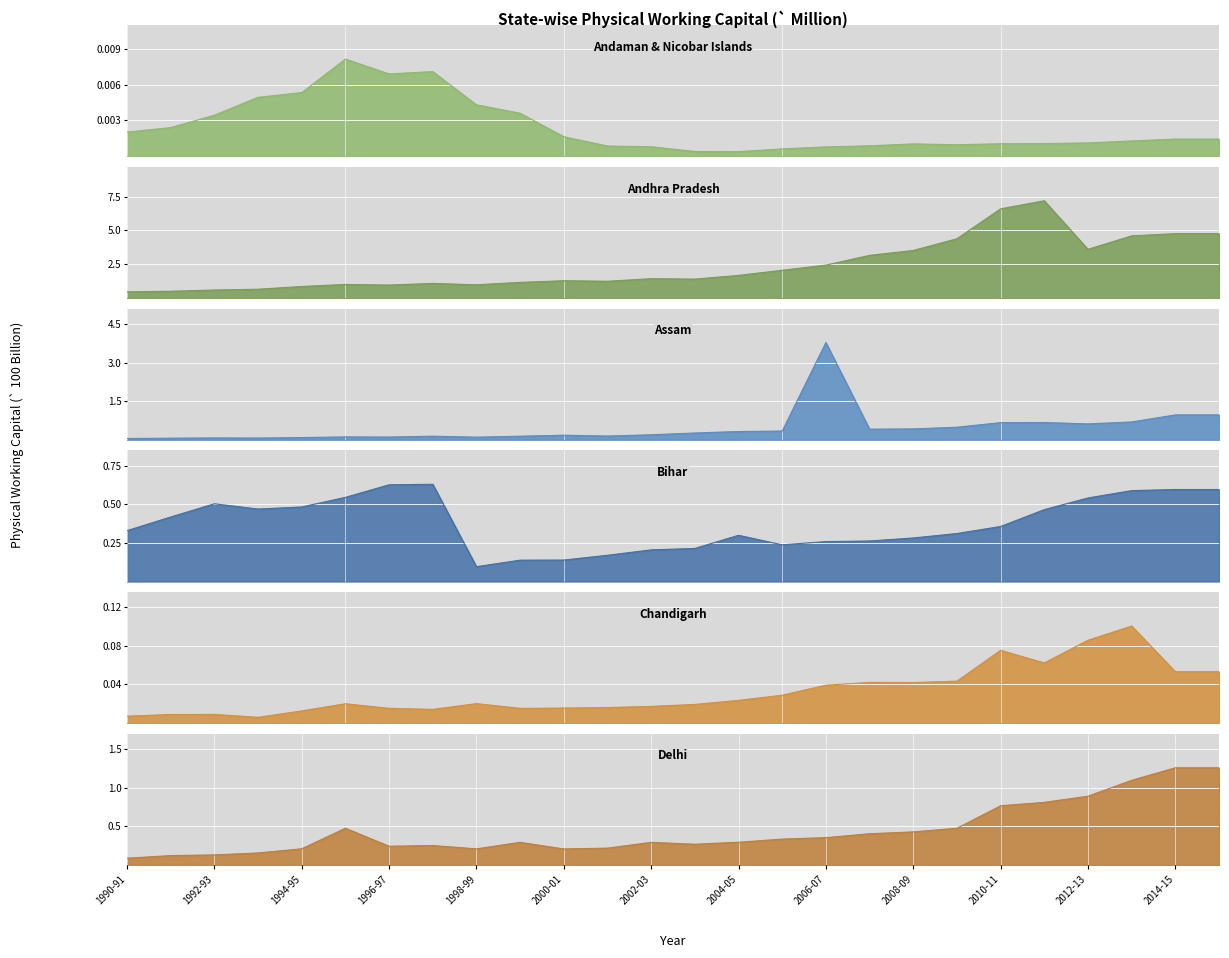

Reading left to right, what are all the values shown in this chart?

Andaman & Nicobar Islands: 0.0	0.0	0.0	0.0	0.0	0.0	0.0	0.0	0.0	0.0	0.0	0.0	0.0	0.0	0.0	0.0	0.0	0.0	0.0	0.0	0.0	0.0	0.0	0.0	0.0	0.0
Andhra Pradesh: 0.5	0.5	0.6	0.6	0.9	1.0	1.0	1.1	1.0	1.2	1.3	1.2	1.4	1.4	1.7	2.1	2.4	3.2	3.5	4.4	6.6	7.2	3.6	4.6	4.8	4.8
Assam: 0.0	0.1	0.1	0.1	0.1	0.1	0.1	0.1	0.1	0.1	0.2	0.1	0.2	0.3	0.3	0.3	3.8	0.4	0.4	0.5	0.7	0.7	0.6	0.7	1.0	1.0
Bihar: 0.3	0.4	0.5	0.5	0.5	0.5	0.6	0.6	0.1	0.1	0.1	0.2	0.2	0.2	0.3	0.2	0.3	0.3	0.3	0.3	0.4	0.5	0.5	0.6	0.6	0.6
Chandigarh: 0.0	0.0	0.0	0.0	0.0	0.0	0.0	0.0	0.0	0.0	0.0	0.0	0.0	0.0	0.0	0.0	0.0	0.0	0.0	0.0	0.1	0.1	0.1	0.1	0.1	0.1
Delhi: 0.1	0.1	0.1	0.2	0.2	0.5	0.2	0.3	0.2	0.3	0.2	0.2	0.3	0.3	0.3	0.3	0.4	0.4	0.4	0.5	0.8	0.8	0.9	1.1	1.3	1.3